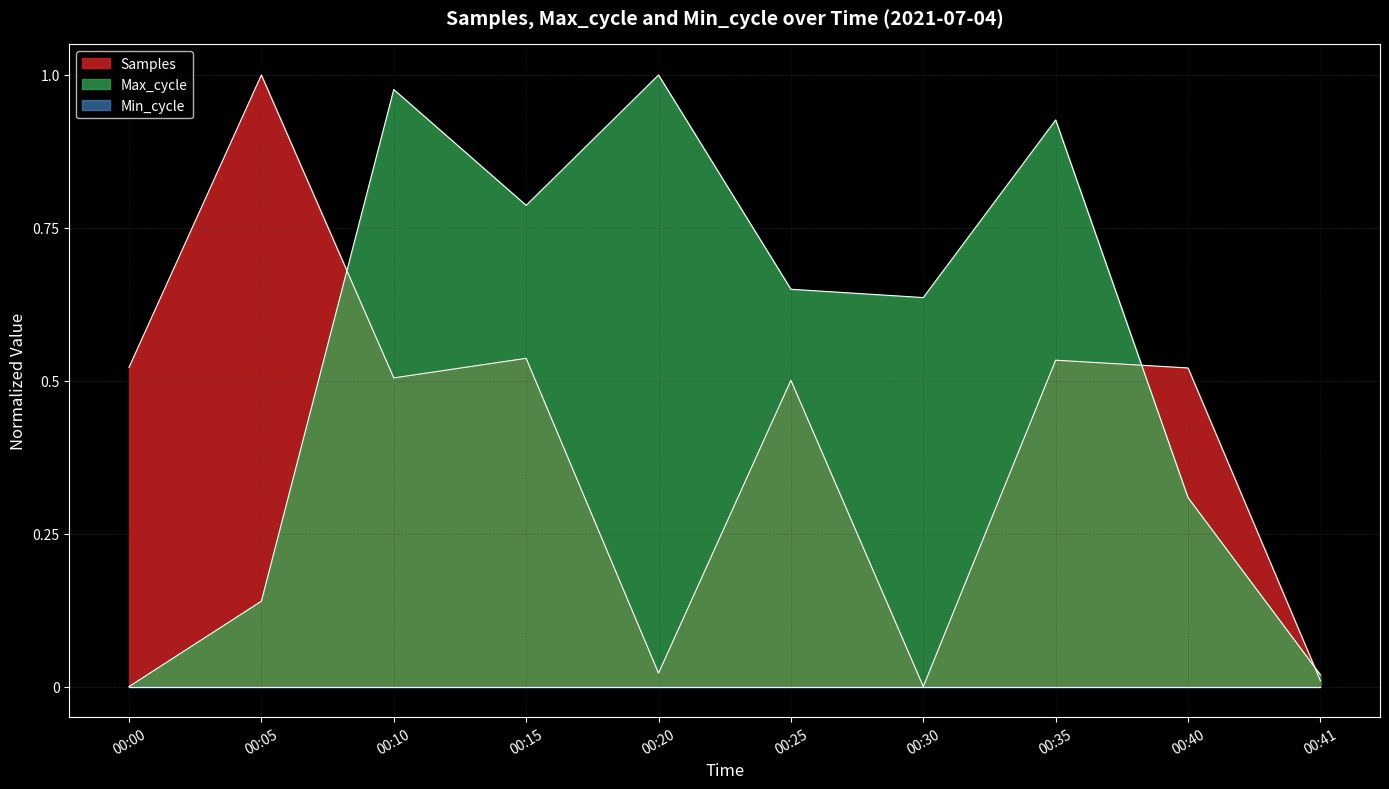

Which series has the widest spread of values?

Samples